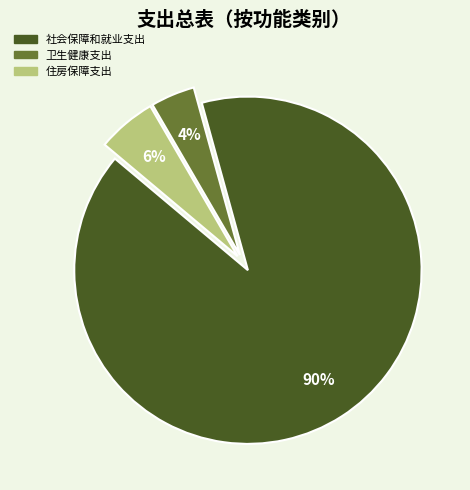

Which category accounts for the majority?

社会保障和就业支出